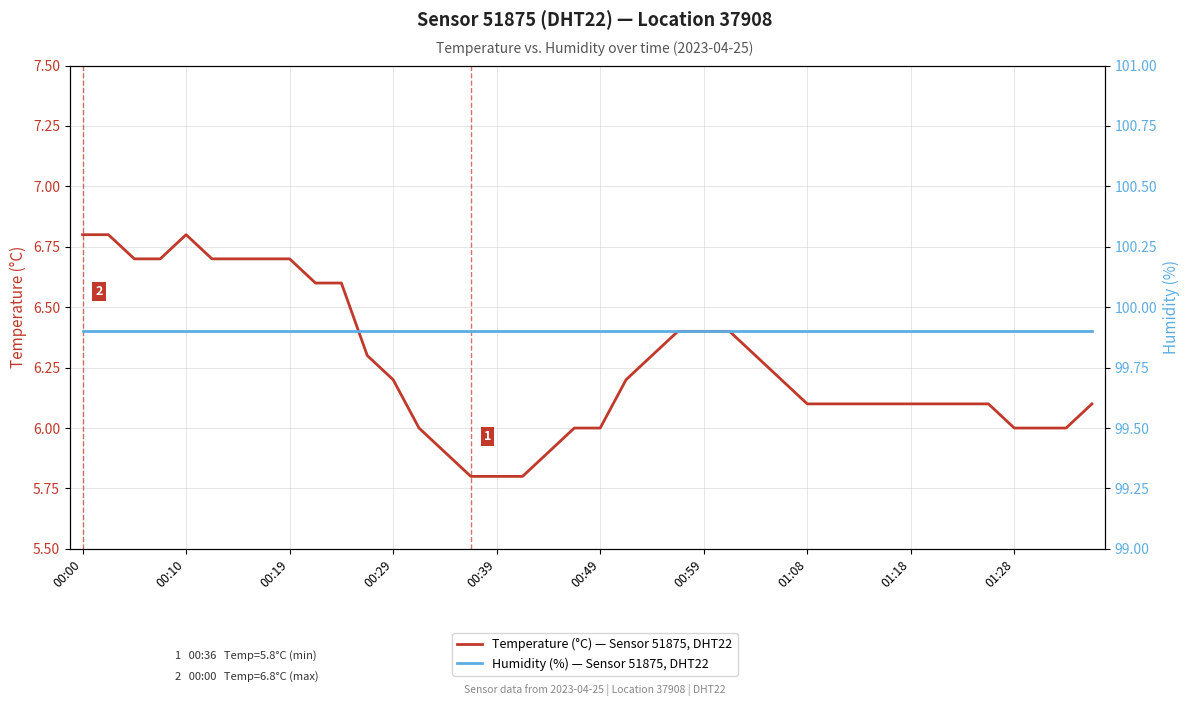

What is the value of the Temperature (°C) — Sensor 51875, DHT22 point at the 9th from the left?

6.7